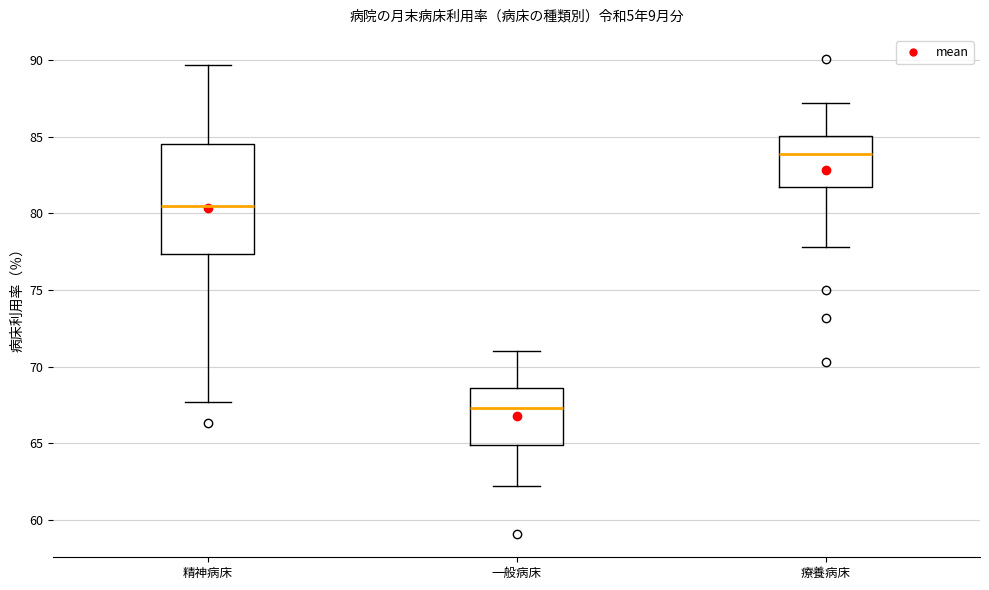

Which box's median line is the highest?

療養病床